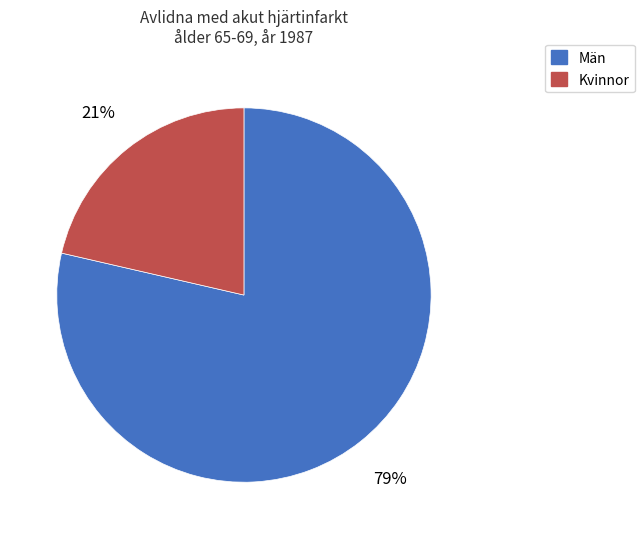

Count the number of slices in the pie.

2